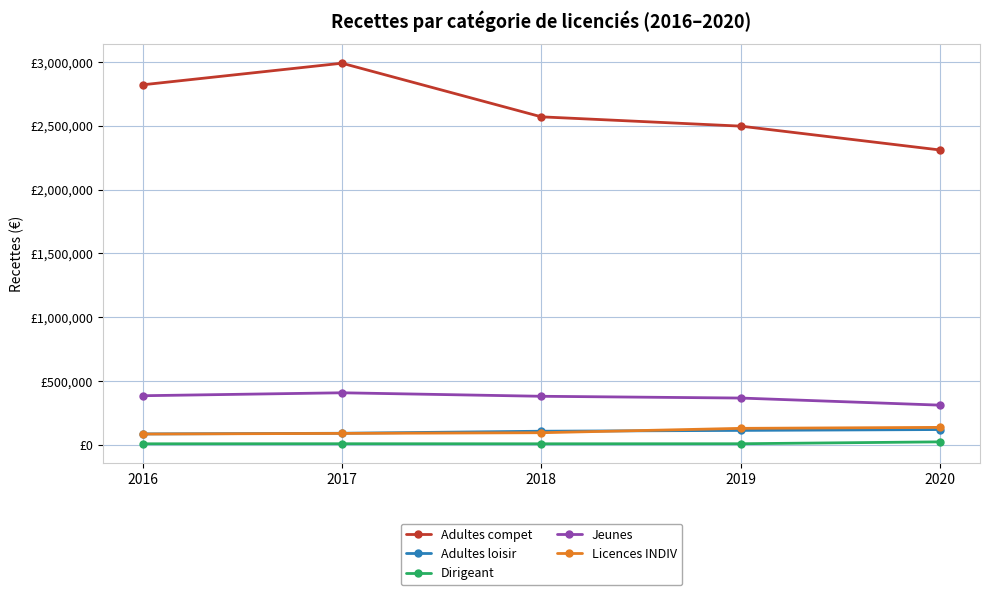

What are all the series names shown in the legend?

Adultes compet, Adultes loisir, Dirigeant, Jeunes, Licences INDIV